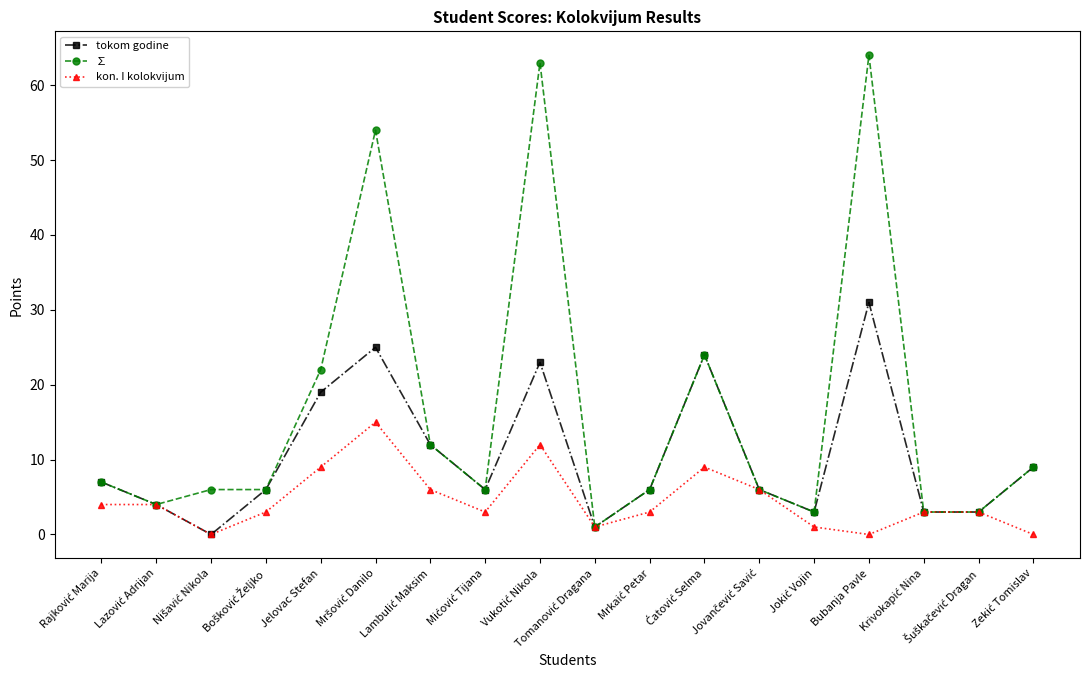

Reading left to right, extract all data points from this chart.

tokom godine: 7	4	0	6	19	25	12	6	23	1	6	24	6	3	31	3	3	9
∑: 7	4	6	6	22	54	12	6	63	1	6	24	6	3	64	3	3	9
kon. I kolokvijum: 4	4	0	3	9	15	6	3	12	1	3	9	6	1	0	3	3	0